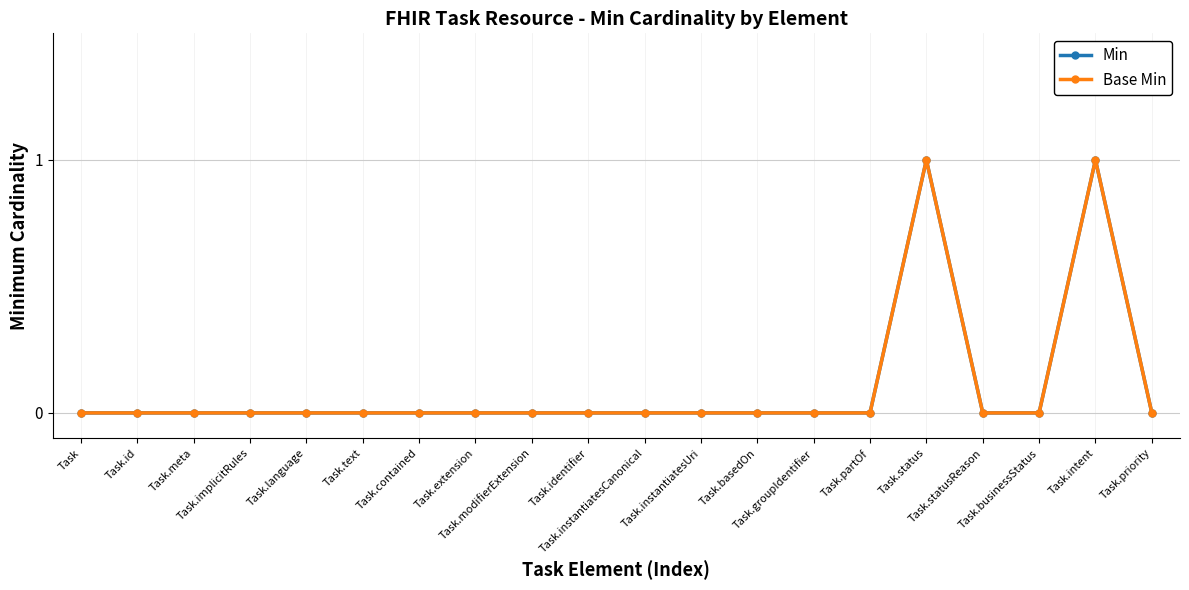

What position from the right is Task.modifierExtension?

12